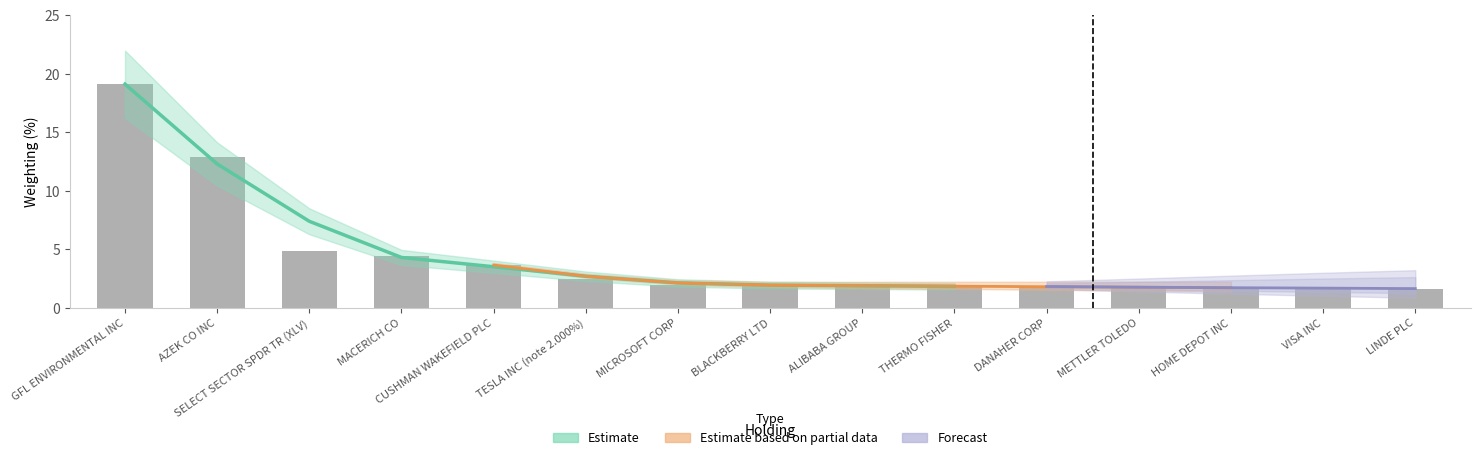

How many bars are there in total?

15